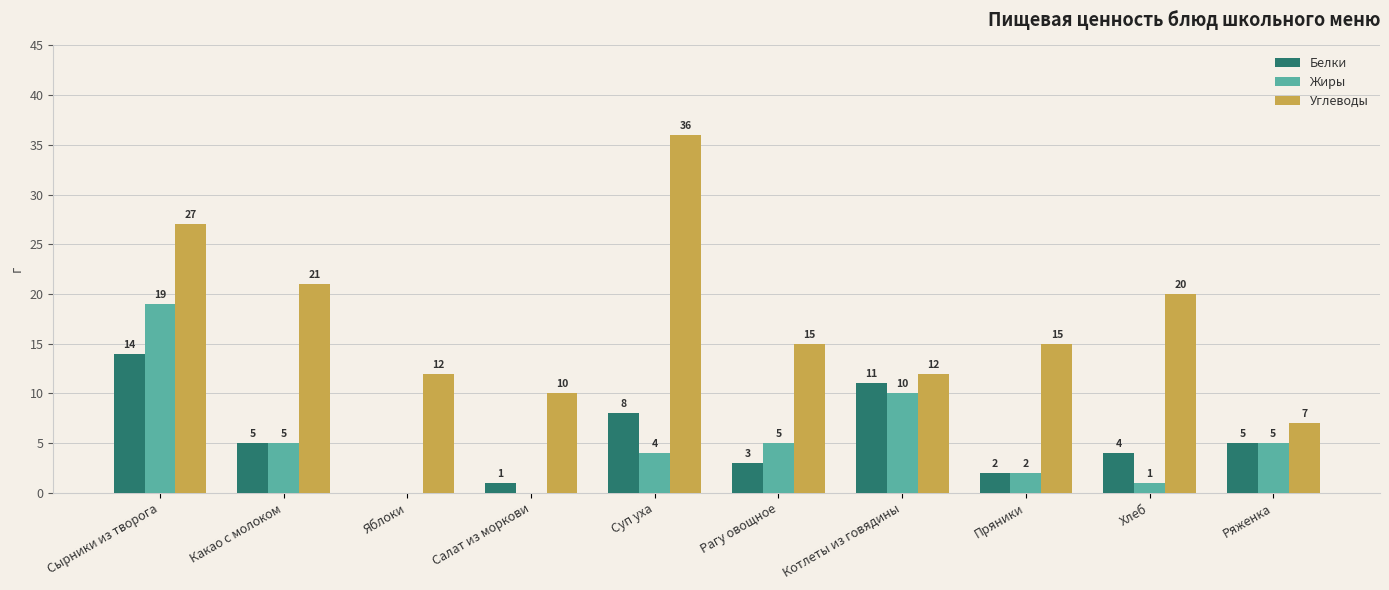

Reading left to right, list all the values displayed in this chart.

Белки: Сырники из творога=14	Какао с молоком=5	Яблоки=0	Салат из моркови=1	Суп уха=8	Рагу овощное=3	Котлеты из говядины=11	Пряники=2	Хлеб=4	Ряженка=5
Жиры: Сырники из творога=19	Какао с молоком=5	Яблоки=0	Салат из моркови=0	Суп уха=4	Рагу овощное=5	Котлеты из говядины=10	Пряники=2	Хлеб=1	Ряженка=5
Углеводы: Сырники из творога=27	Какао с молоком=21	Яблоки=12	Салат из моркови=10	Суп уха=36	Рагу овощное=15	Котлеты из говядины=12	Пряники=15	Хлеб=20	Ряженка=7